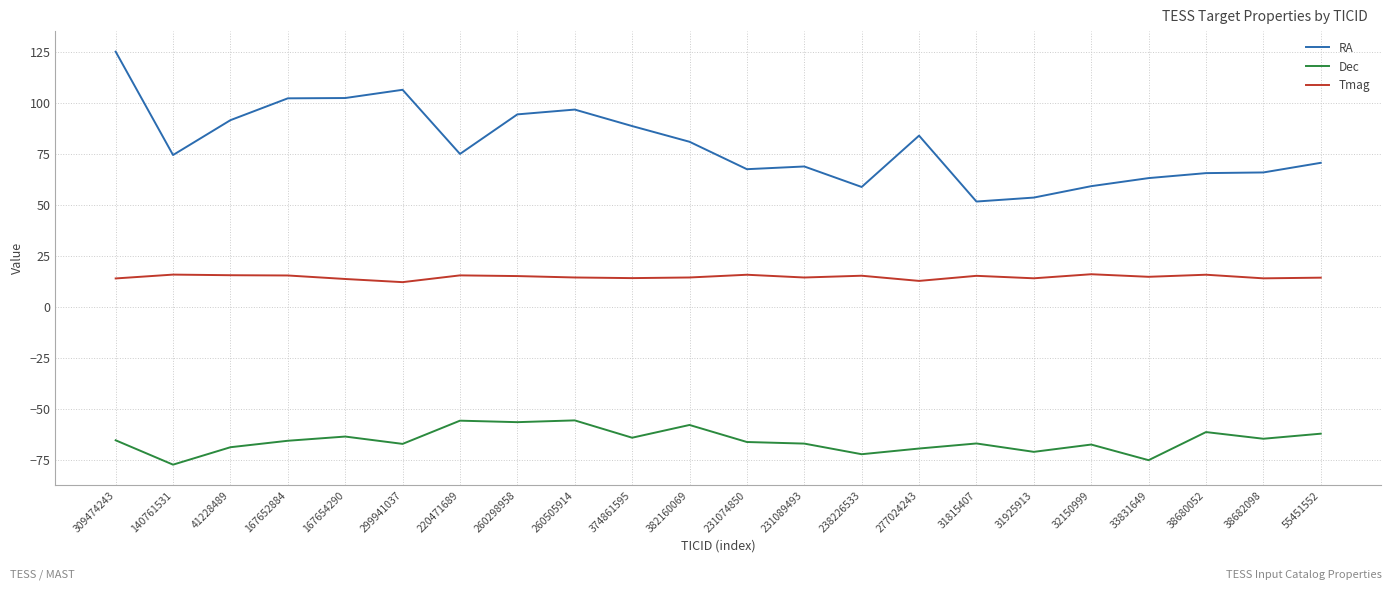

True or false: RA has a value of 106.6 at 140761531.

False